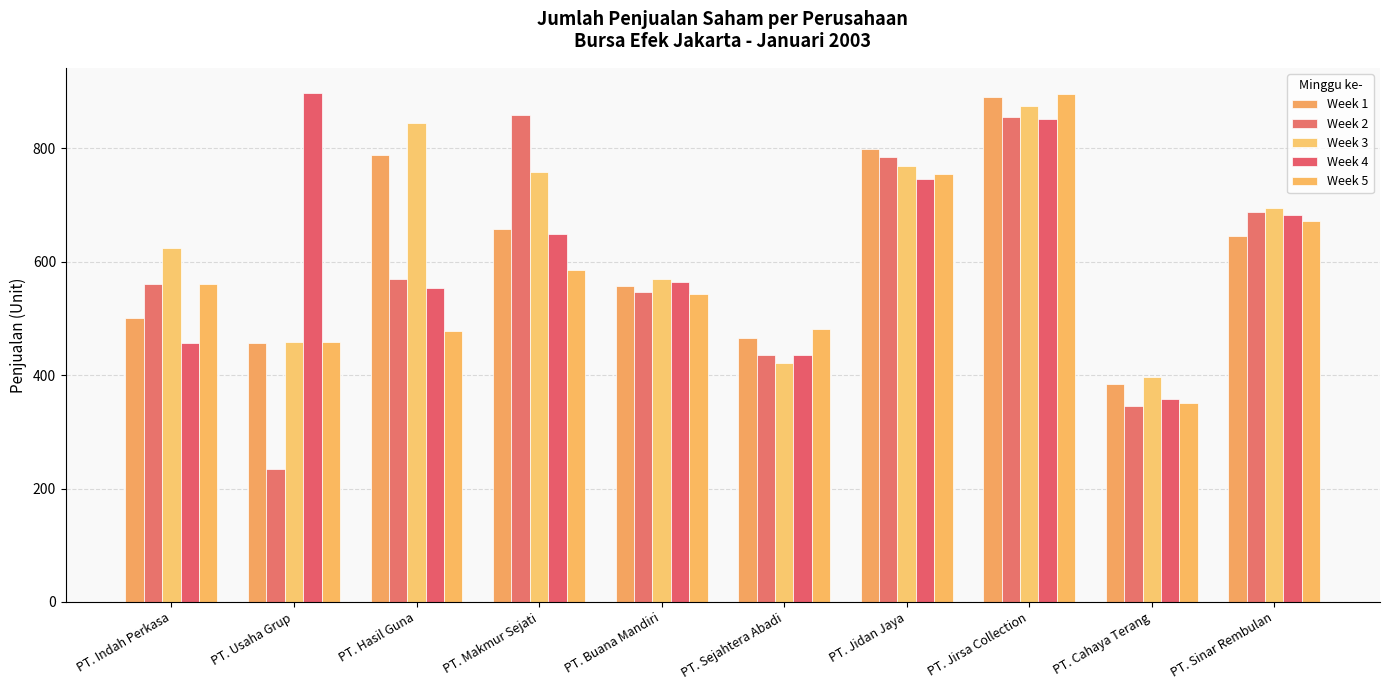

Which series has the largest total across all categories?

Week 3